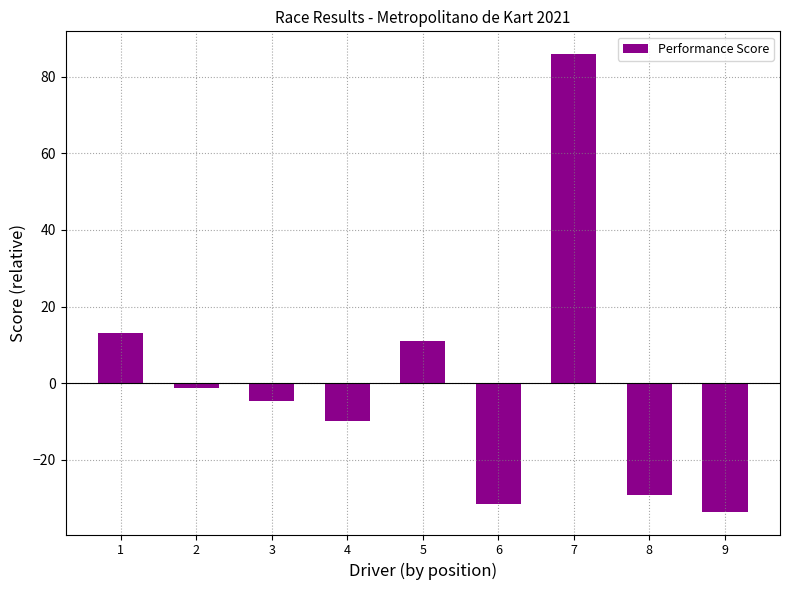

What is the change in value from 2 to 8?

-27.9